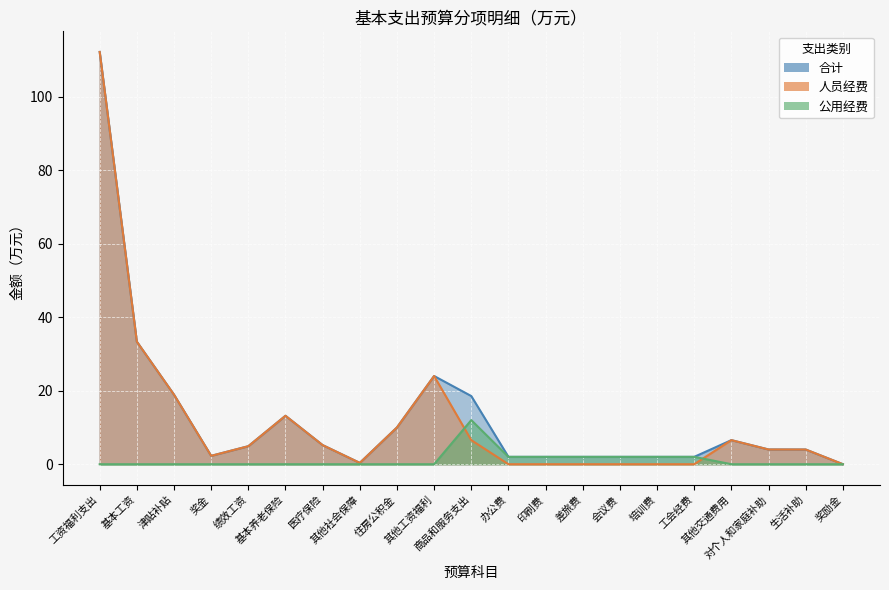

True or false: 合计 and 人员经费 intersect in this chart.

False